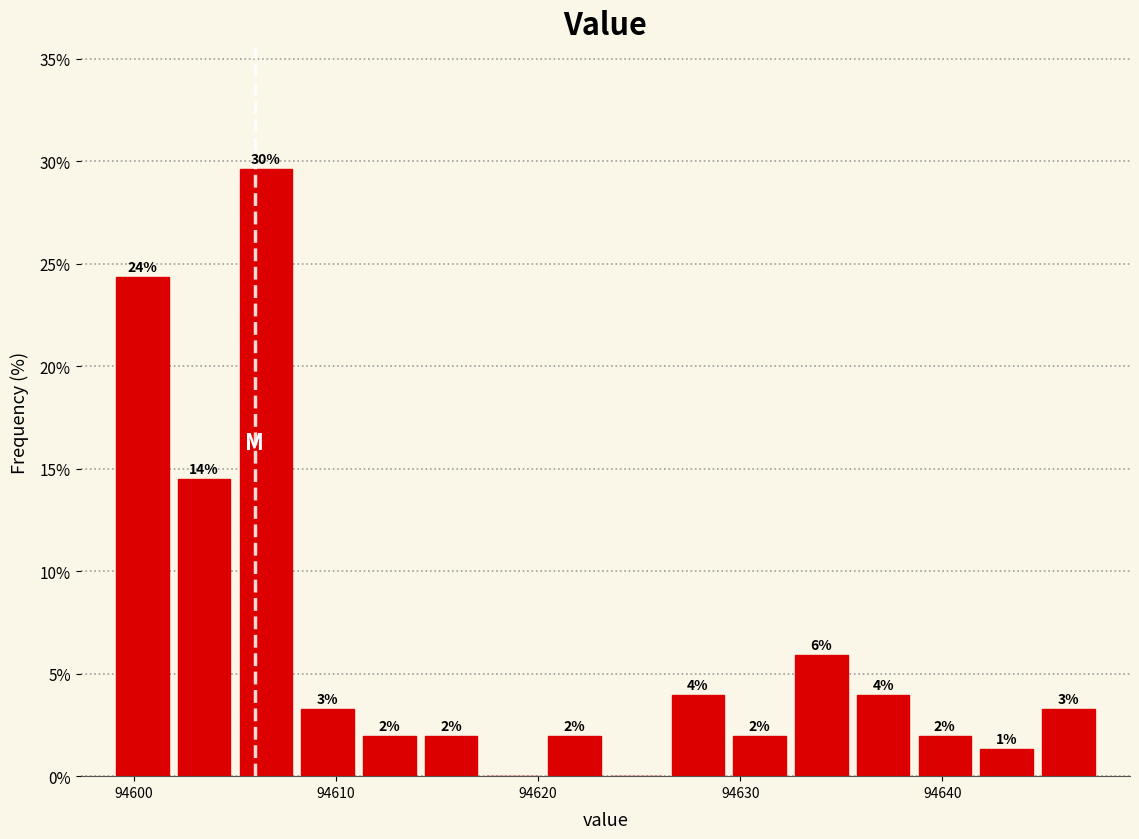

Around what value on the x-axis is the tallest bar? Give the approximate position of its centre, as read against the axis.

94607